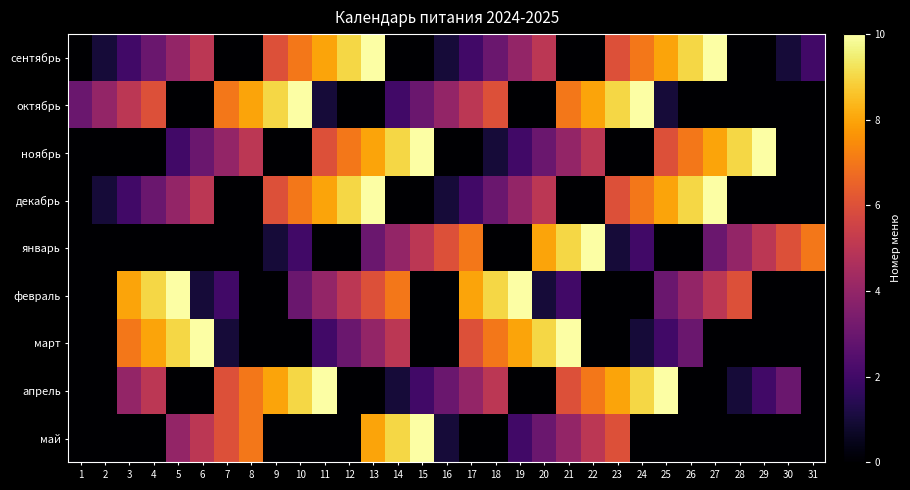

What is the total value across all series at 31?

9